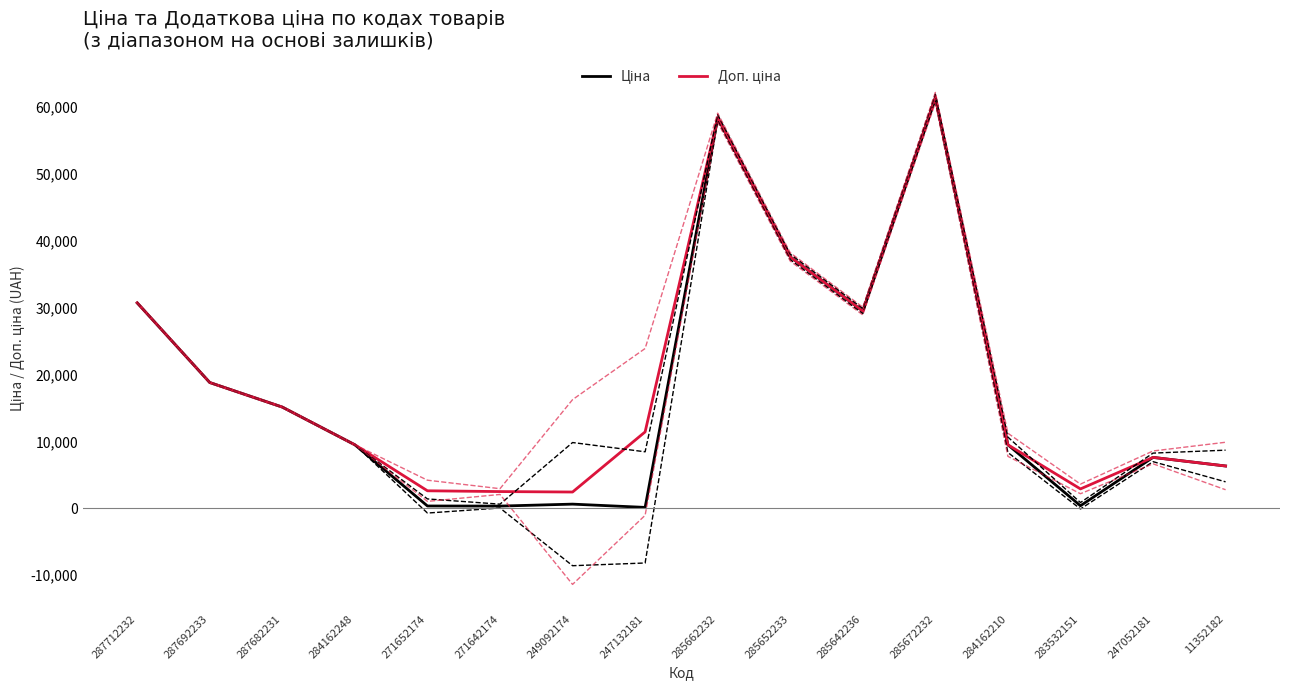

True or false: Ціна and Доп. ціна cross at least once.

False